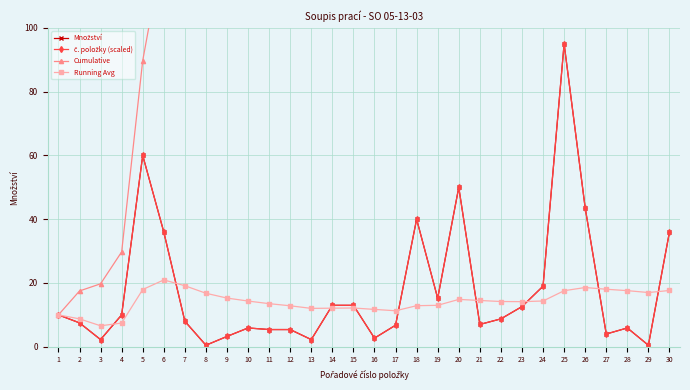

How many interior local valleys does the č. položky (scaled) series have?

8